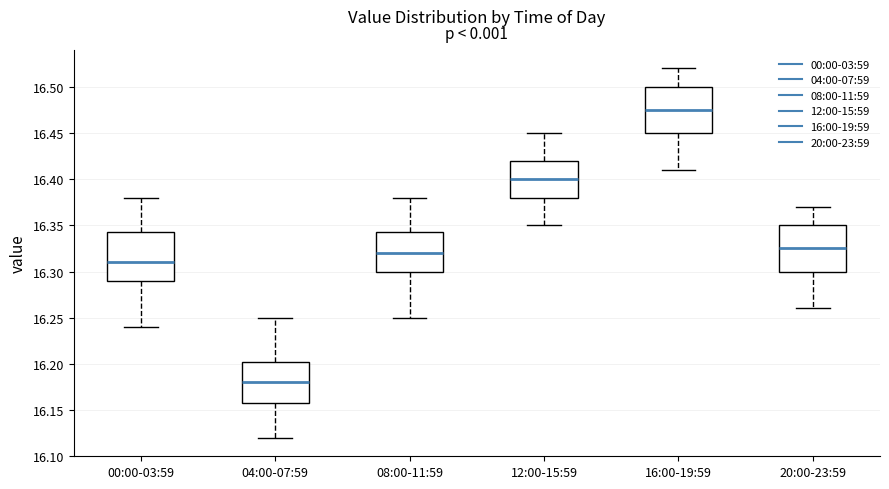

Which box's median line is the lowest?

04:00-07:59